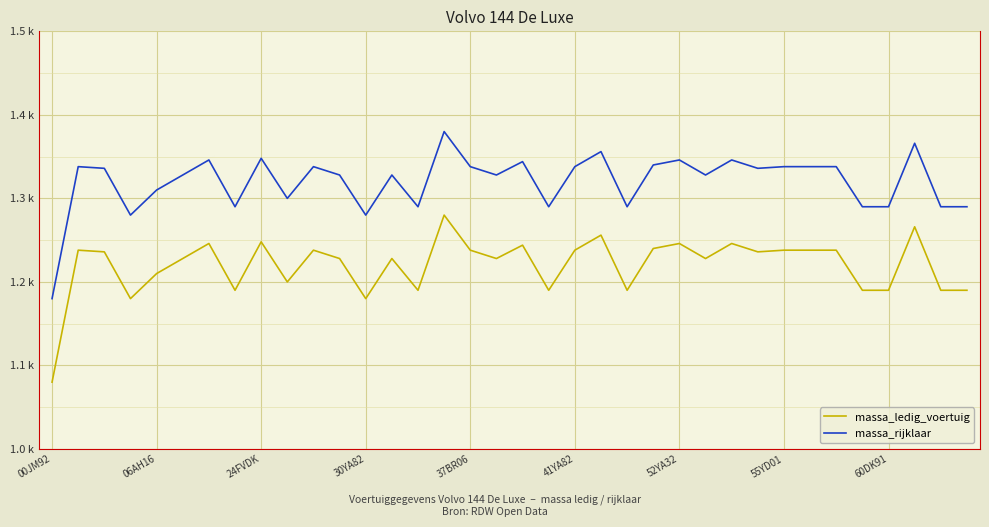

What is the highest value of the massa_rijklaar series?

1380